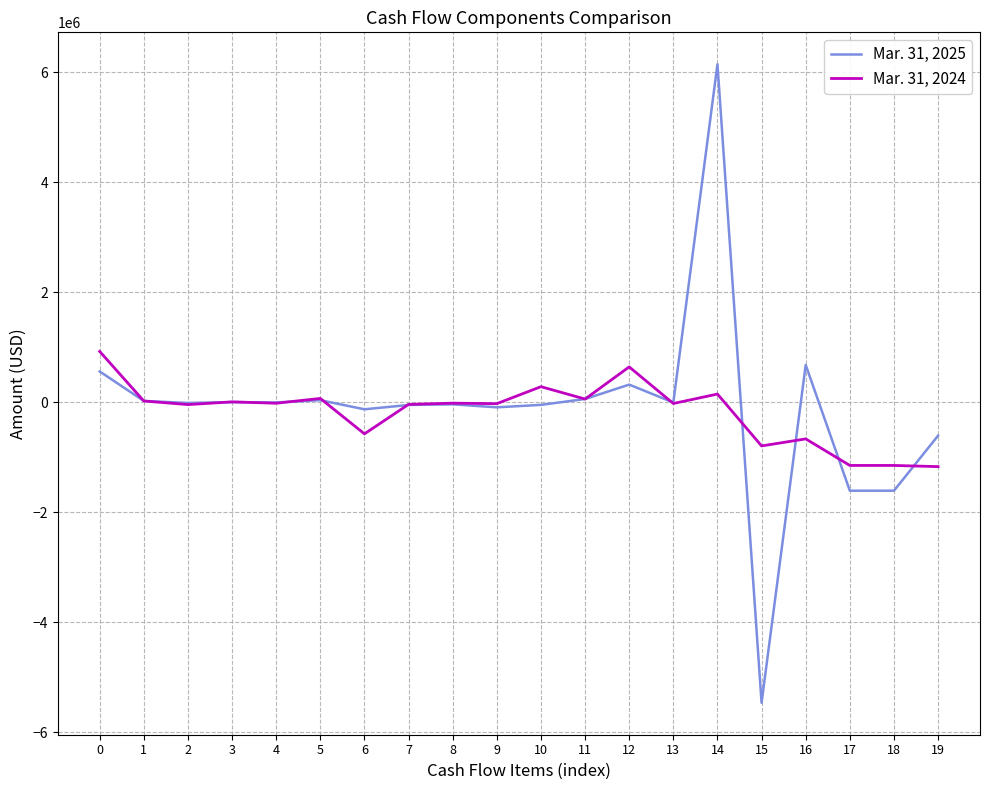

How many categories are shown in the chart?

20